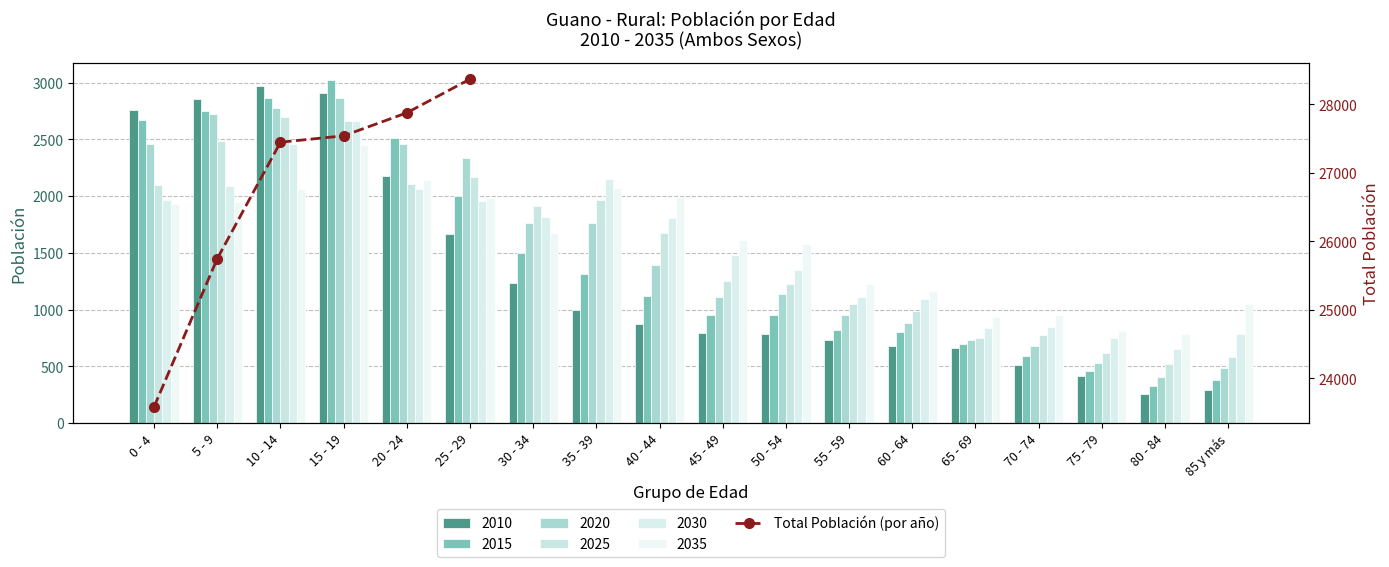

Reading left to right, list all the values displayed in this chart.

23587	25749	27448	27541	27877	28369